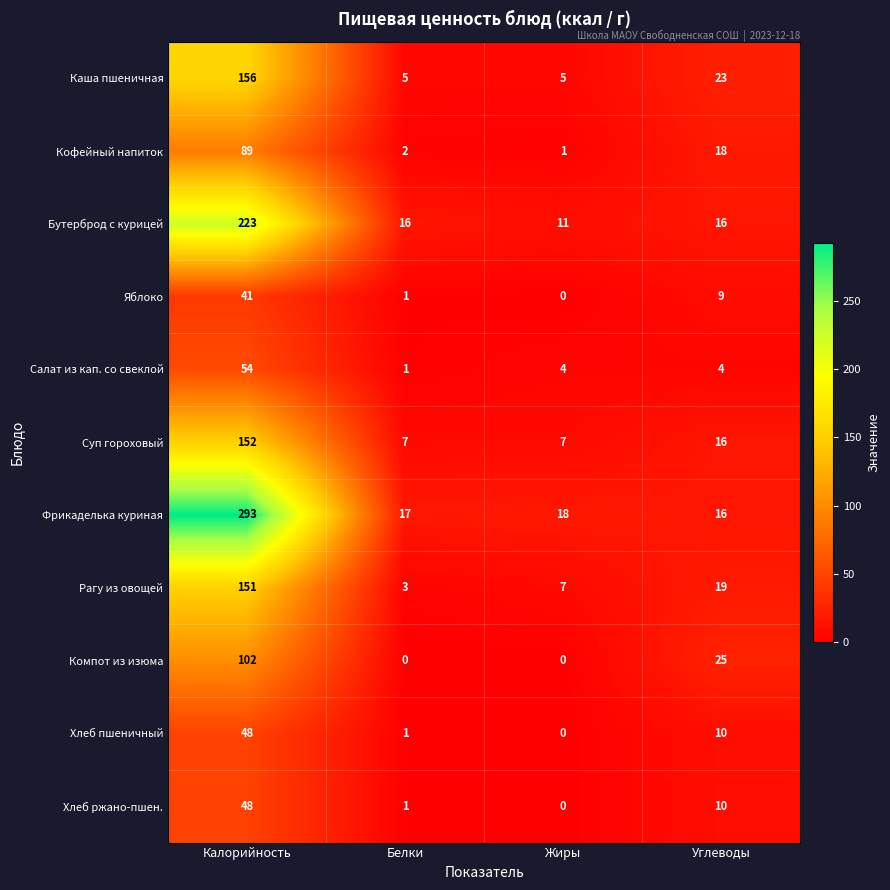

What is the maximum value shown in the chart?

293